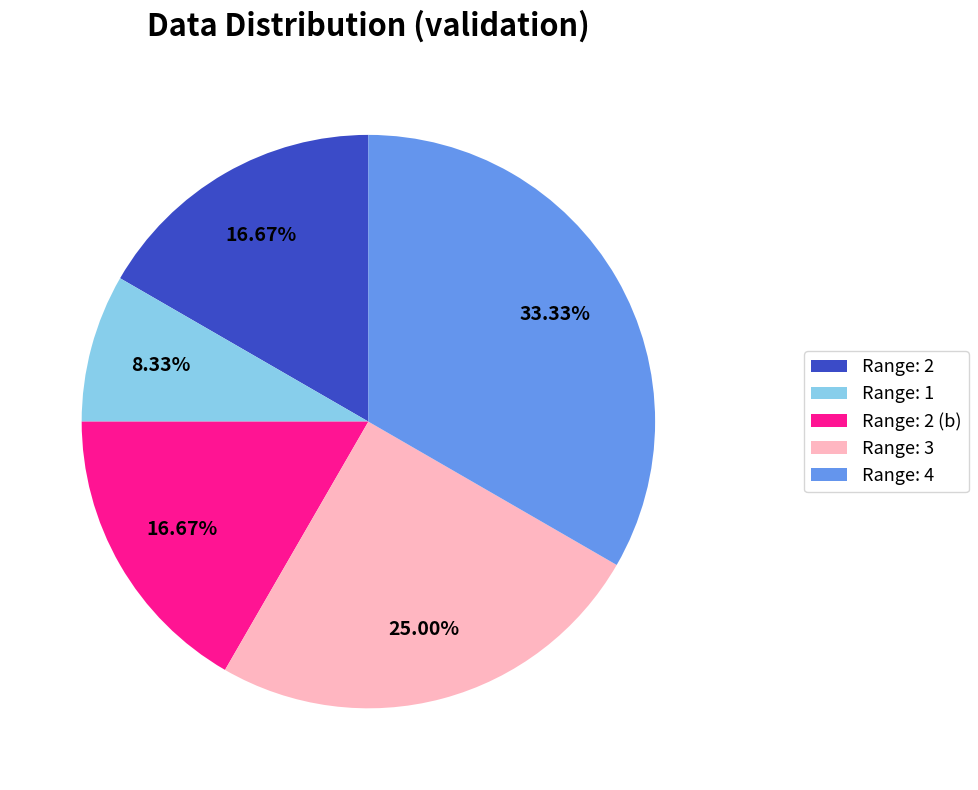

Combined, do Range: 2 (b) and Range: 1 account for over 50%?

No